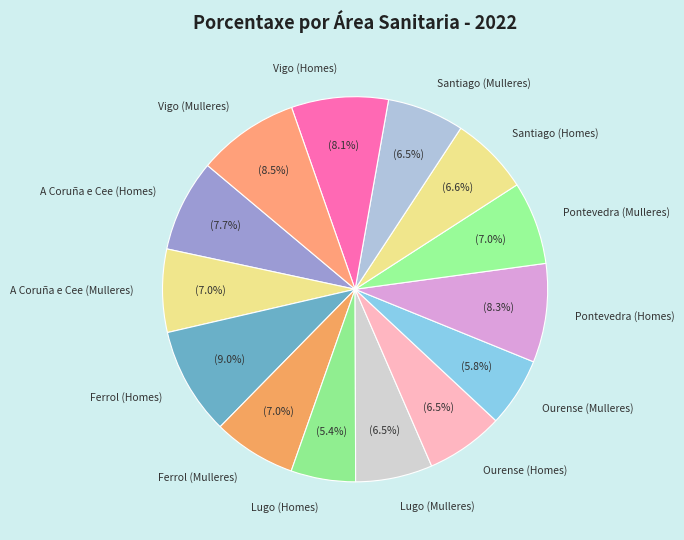

Does any single category account for the majority?

No